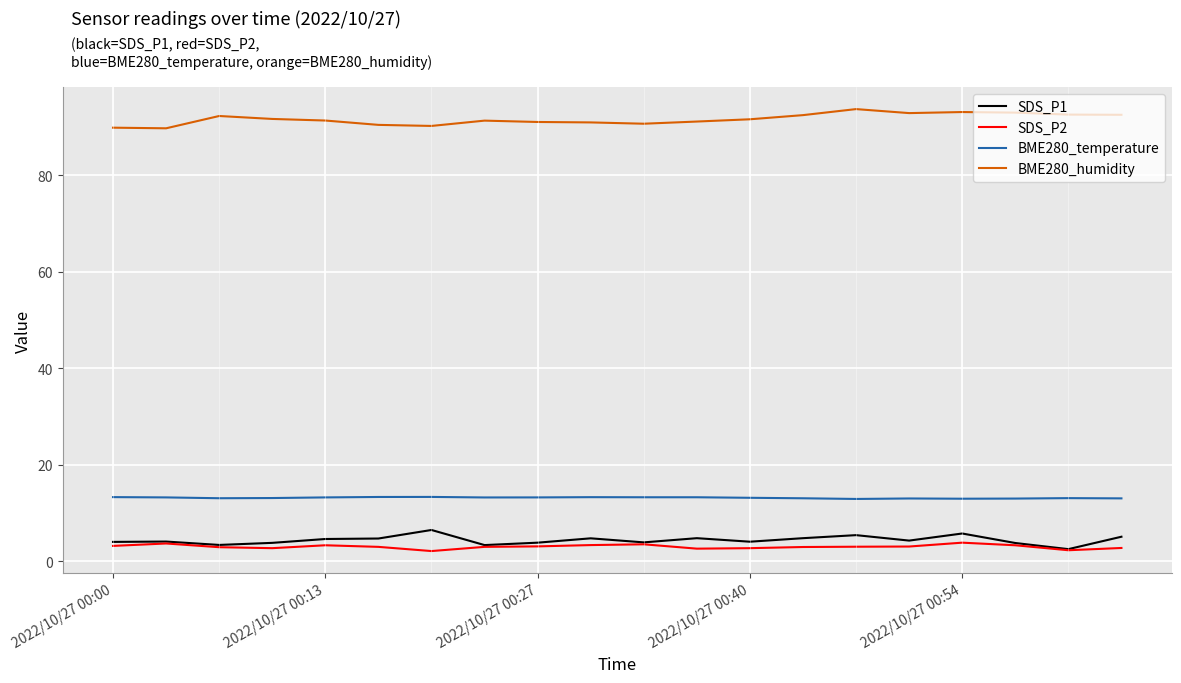

Which series has the largest total across all categories?

BME280_humidity